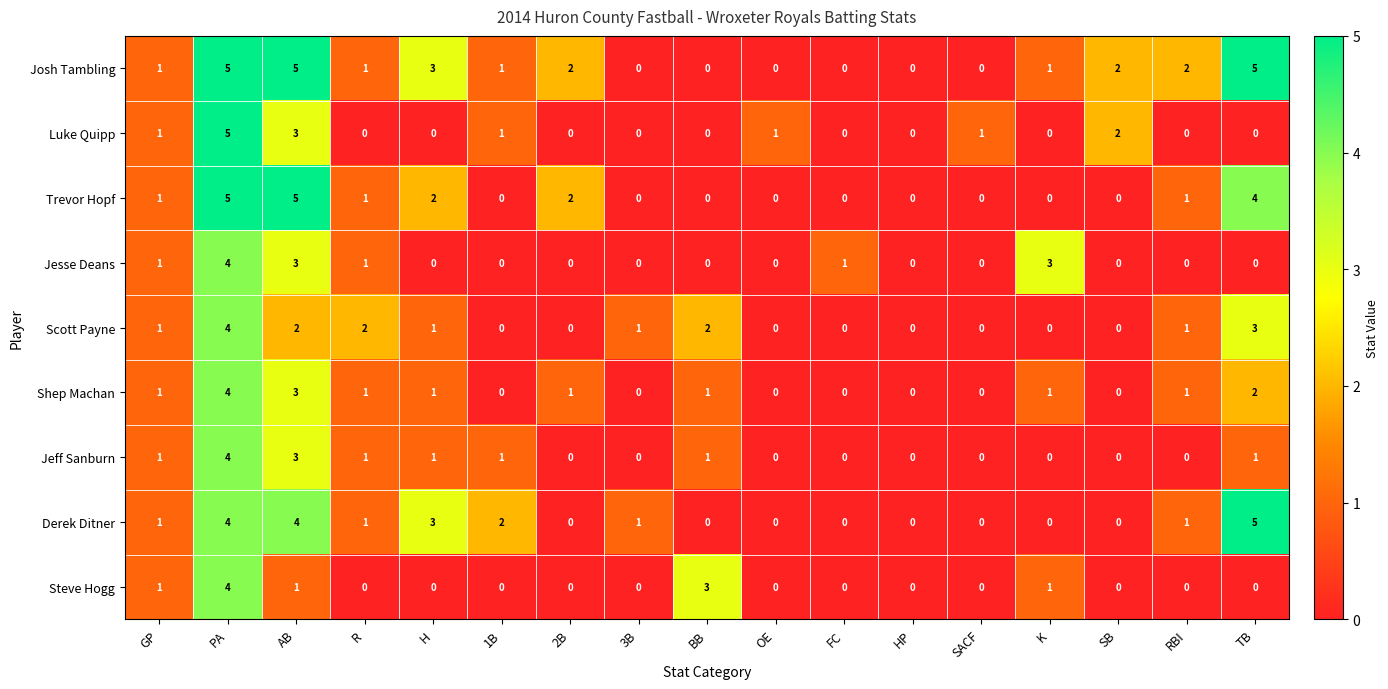

What is the difference between the maximum and second lowest values in the Trevor Hopf series?

5